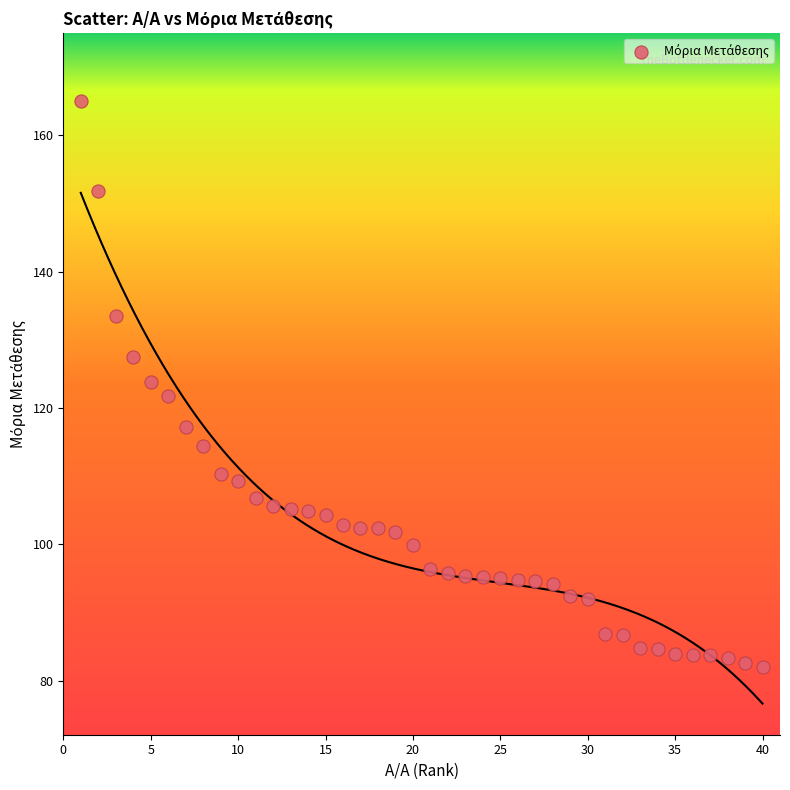

What is the range of Y values (max minus min)?

83.0